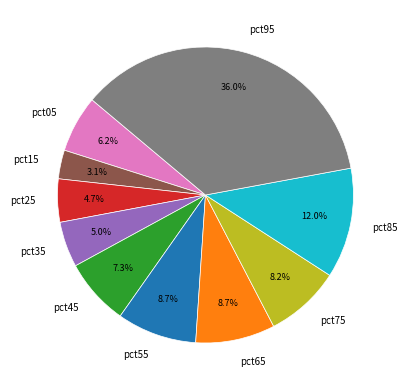

What is the total percentage of pct25 and pct55?

13.4%